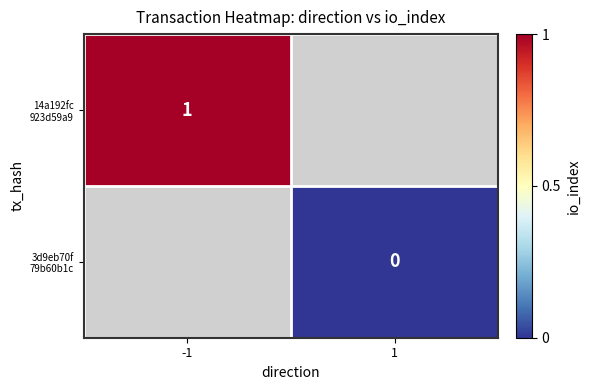

Is it true that 14a192fc 923d59a9 equals 1.0 at -1?

True